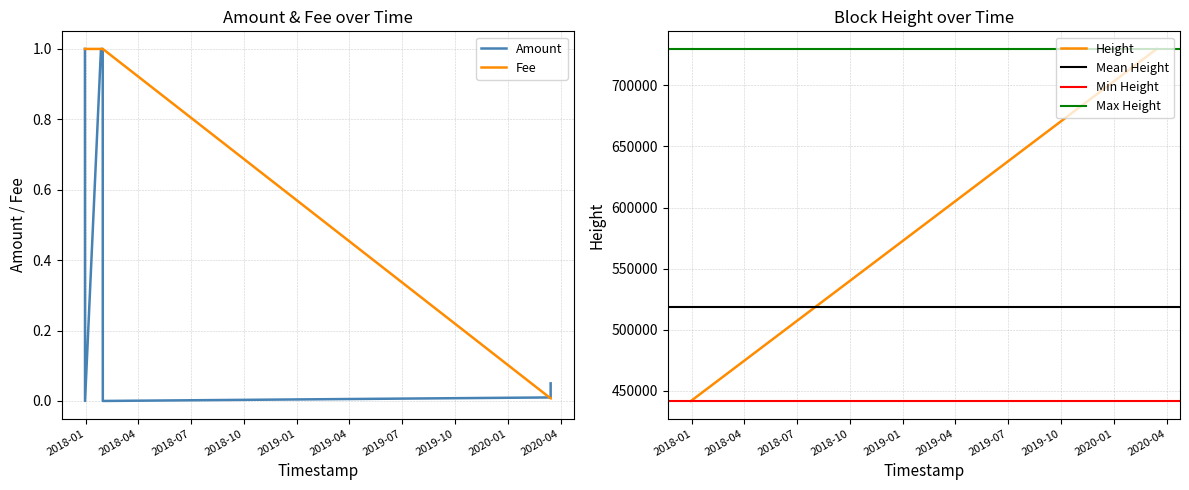

At which label does Amount reach its minimum?

2017-12-29 20:14:37